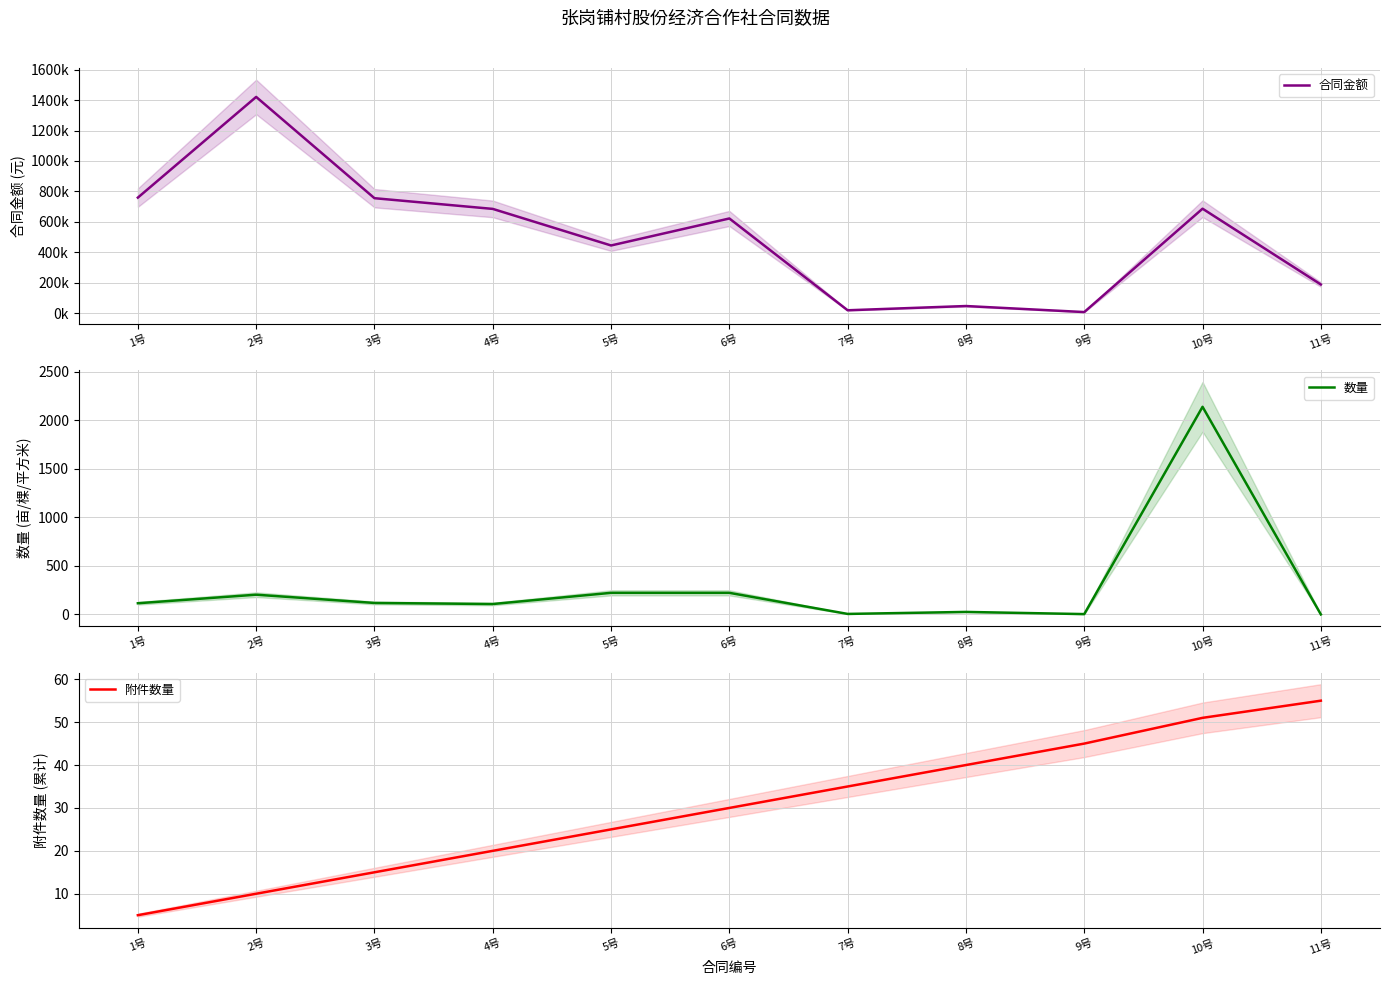

At which category does 数量 reach its first local peak?

2号